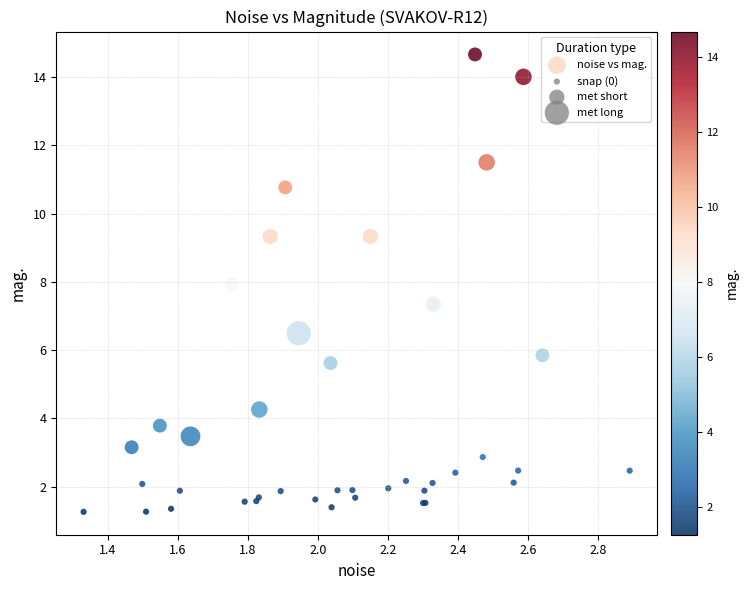

What Y value in the scatter plot is closest to 7?

7.3